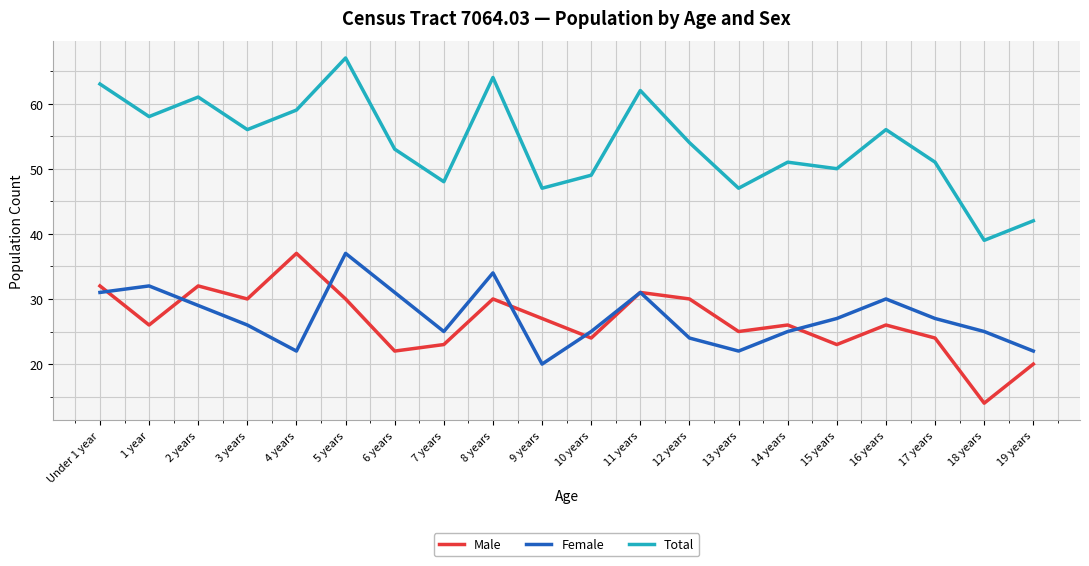

At how many categories does at least one series exceed 15?

20